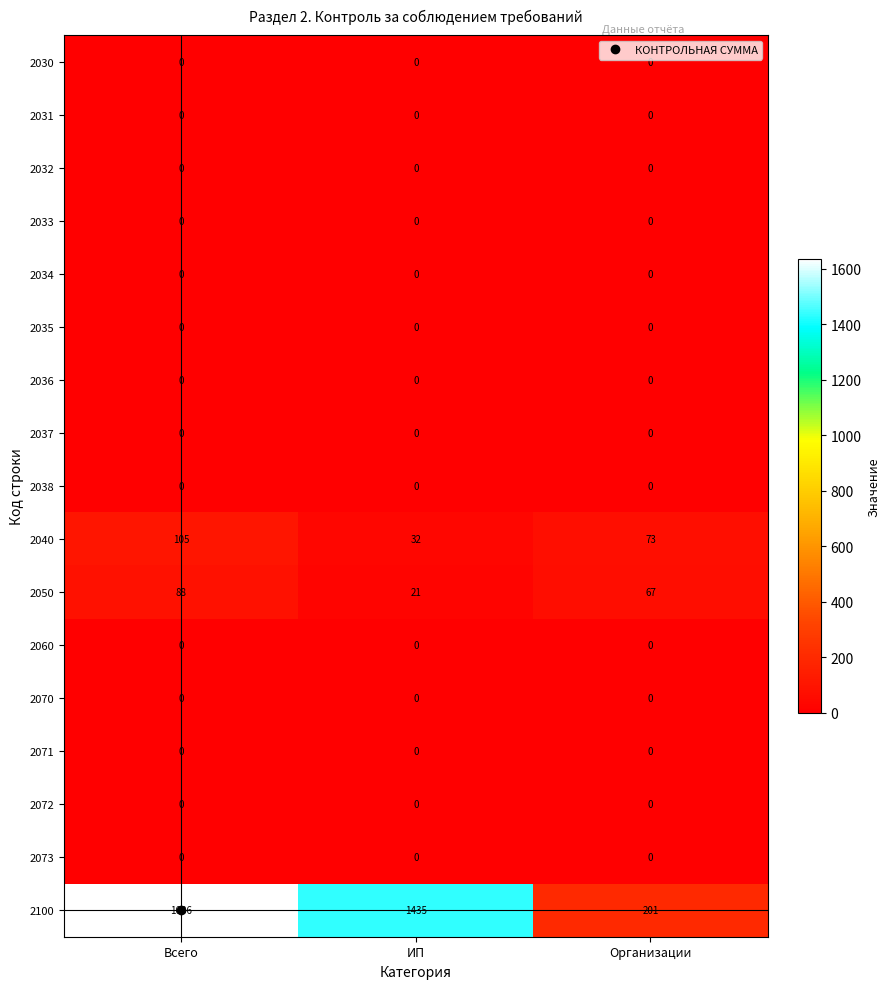

At which category is the sum across all series the highest?

Всего